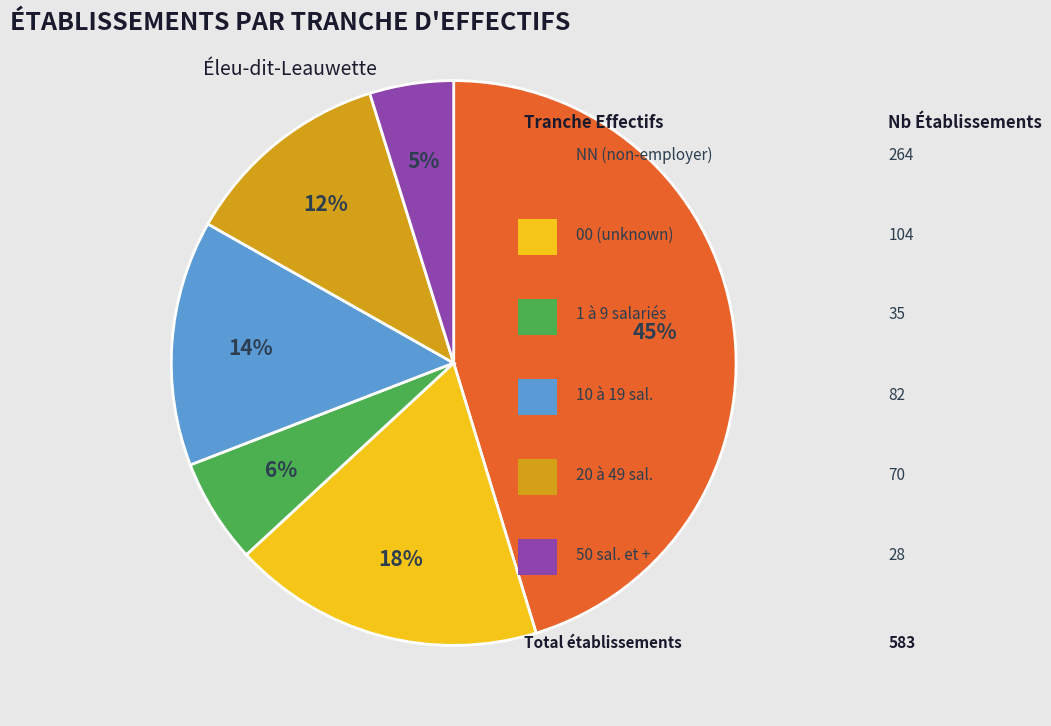

Does any single category account for the majority?

No